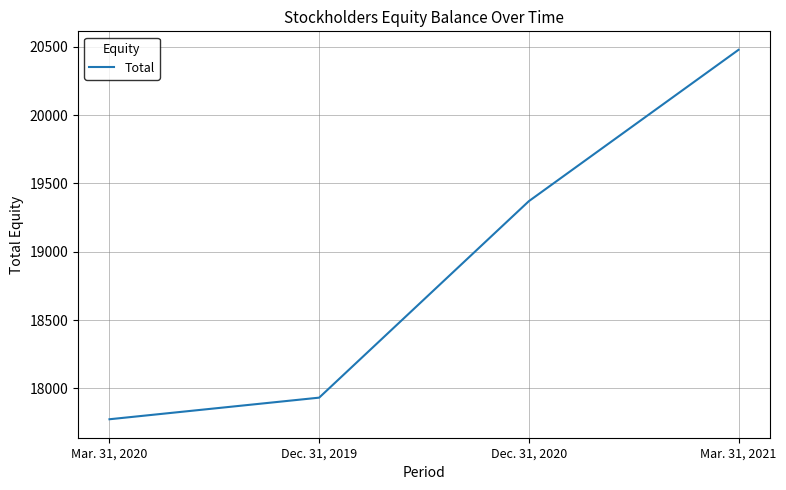

What position from the right is Dec. 31, 2019?

3